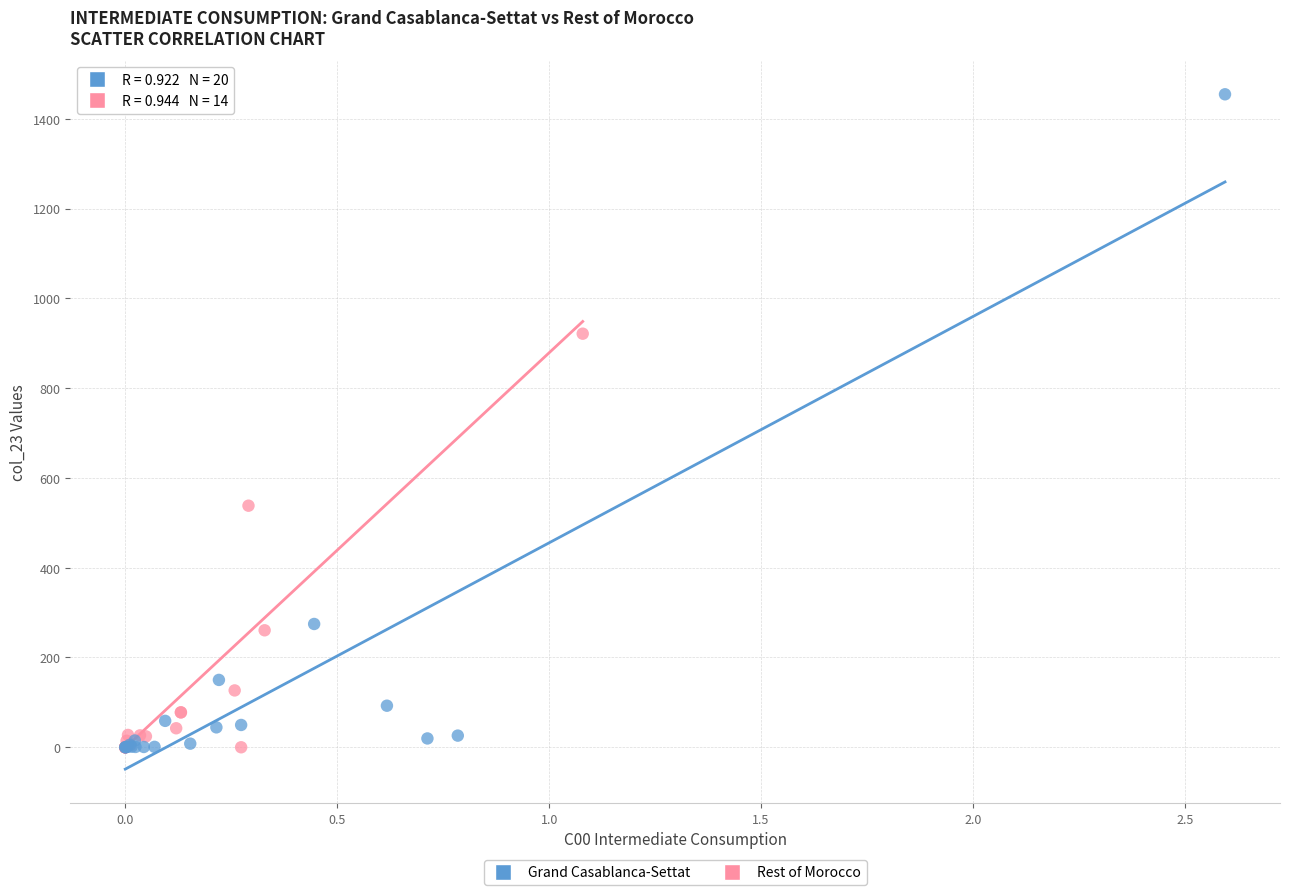

Which series has the widest spread of Y values?

Grand Casablanca-Settat